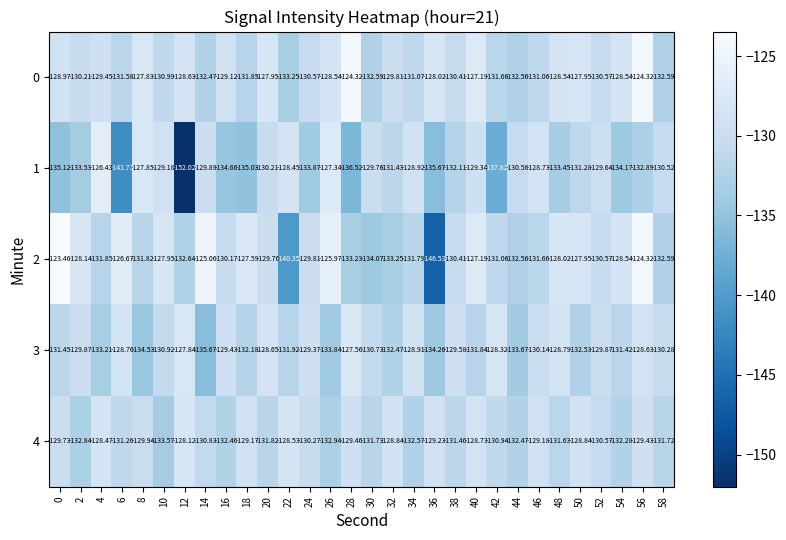

Is the value of 1 at 20 greater than the value of 2 at 44?

Yes